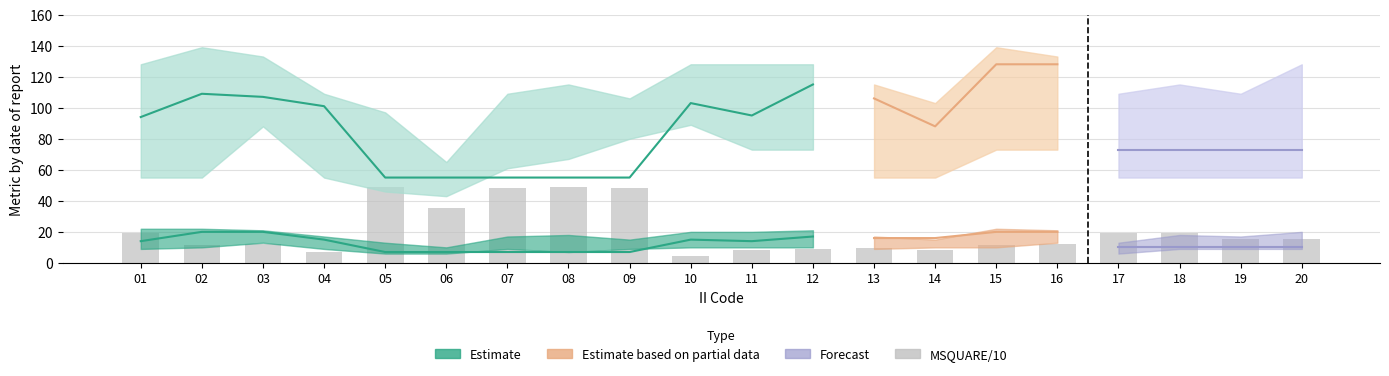

Approximately how many times larger is the value at 08 compared to 02?

4.2